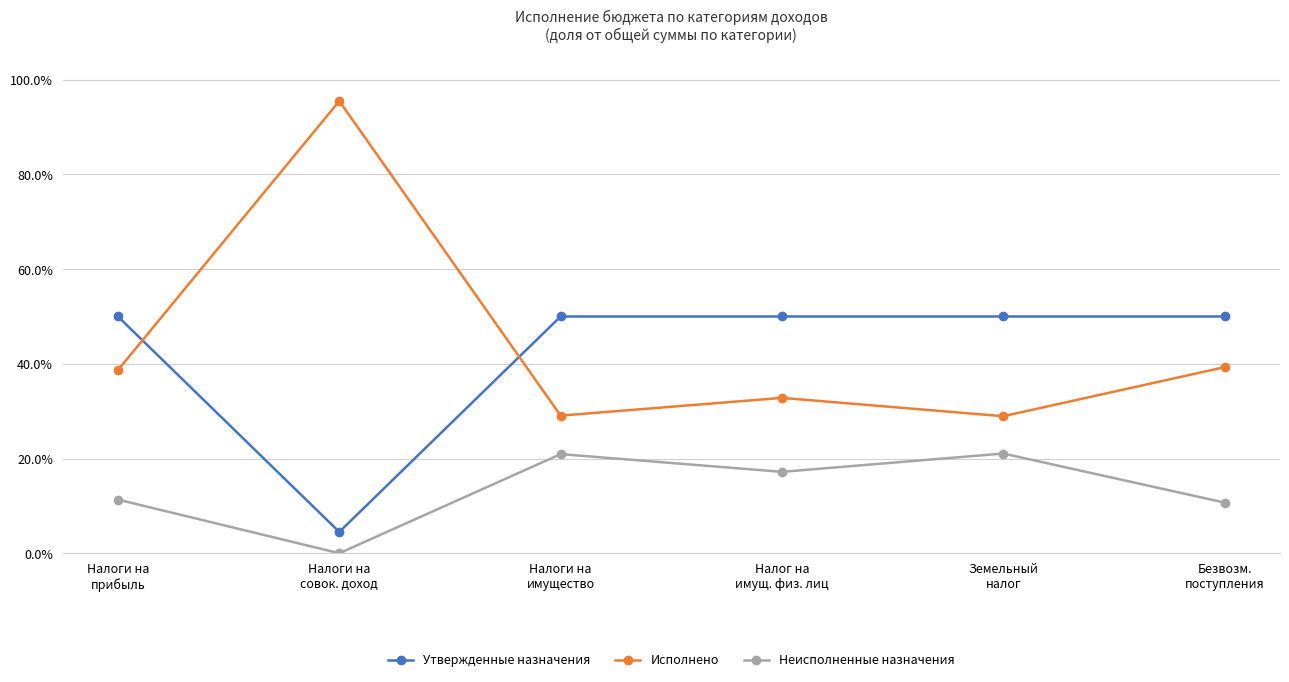

What are all the series names shown in the legend?

Утвержденные назначения, Исполнено, Неисполненные назначения